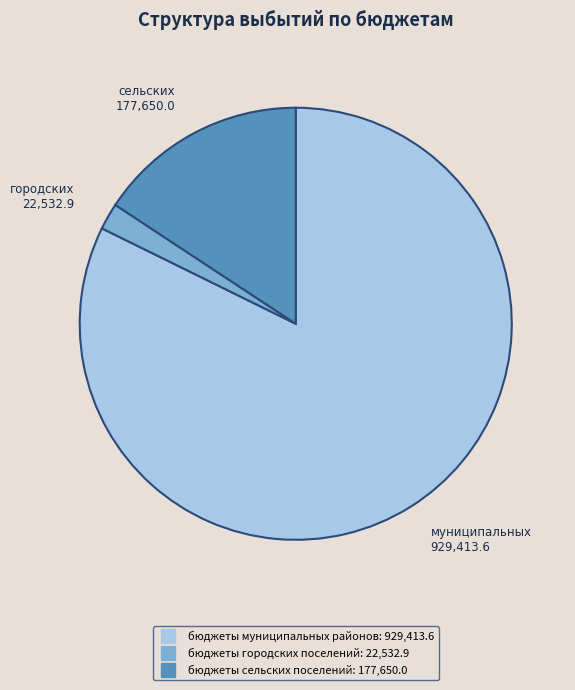

What is the largest slice in the pie chart?

бюджеты муниципальных районов